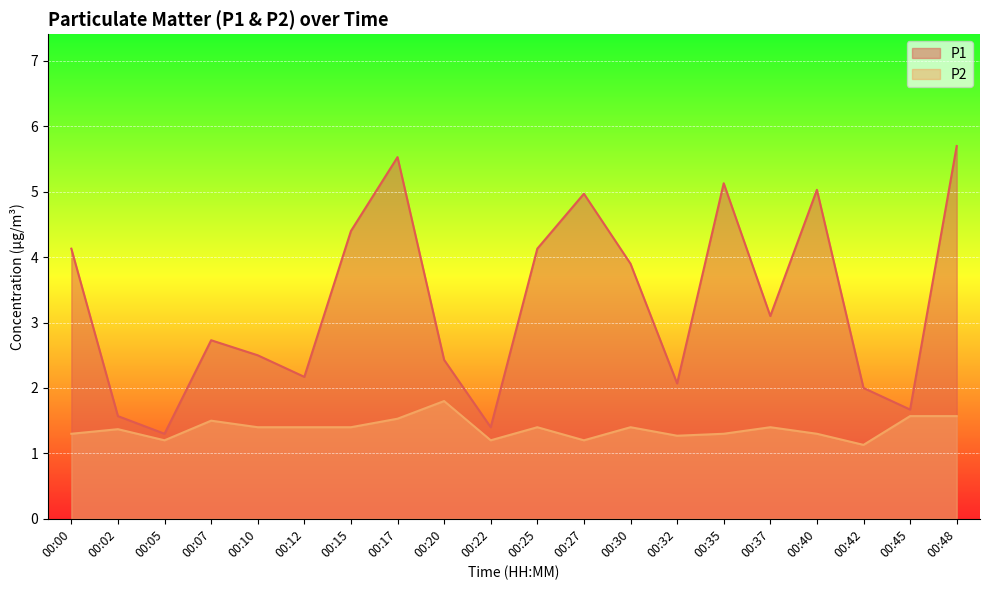

Reading right to left, list all the values displayed in this chart.

P1: 00:48=5.7	00:45=1.7	00:42=2.0	00:40=5.0	00:37=3.1	00:35=5.1	00:32=2.1	00:30=3.9	00:27=5.0	00:25=4.1	00:22=1.4	00:20=2.4	00:17=5.5	00:15=4.4	00:12=2.2	00:10=2.5	00:07=2.7	00:05=1.3	00:02=1.6	00:00=4.1
P2: 00:48=1.6	00:45=1.6	00:42=1.1	00:40=1.3	00:37=1.4	00:35=1.3	00:32=1.3	00:30=1.4	00:27=1.2	00:25=1.4	00:22=1.2	00:20=1.8	00:17=1.5	00:15=1.4	00:12=1.4	00:10=1.4	00:07=1.5	00:05=1.2	00:02=1.4	00:00=1.3